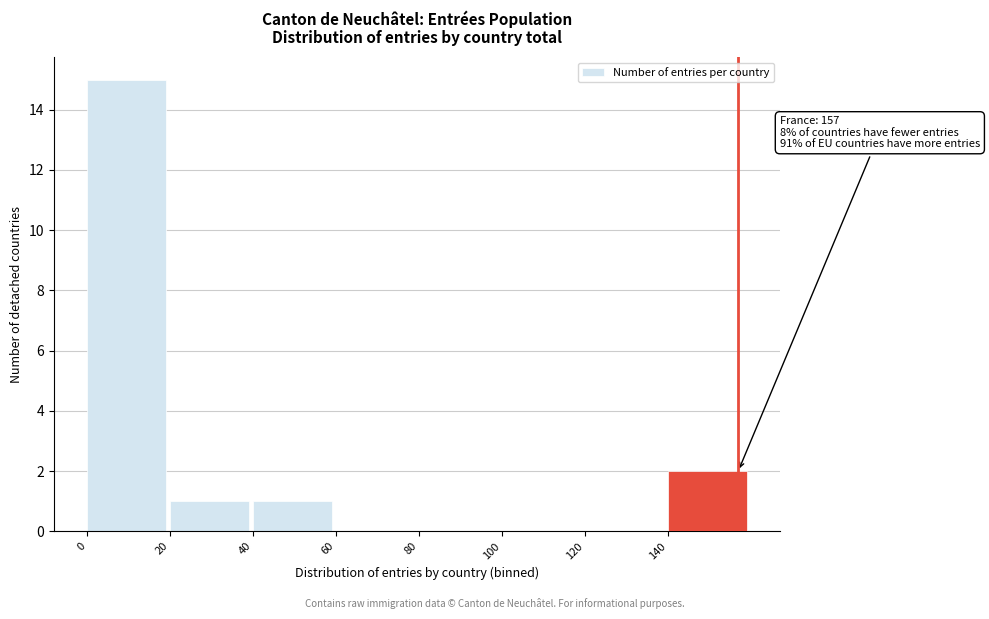

Over which range of the x-axis is the bar tallest?

0 to 20